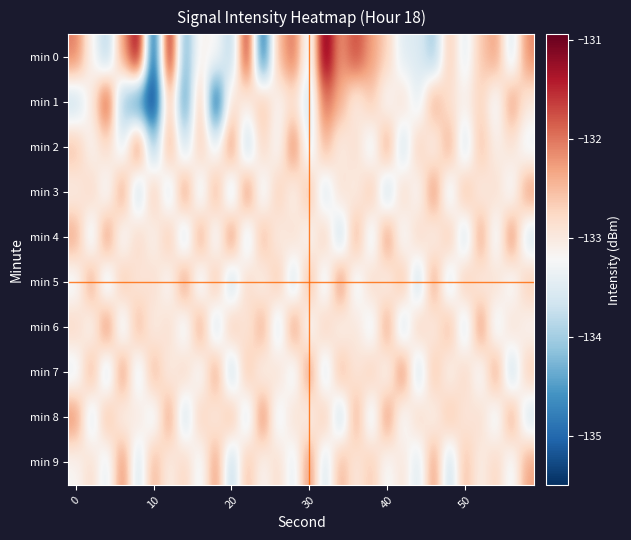

Count the number of data series in this chart.

10